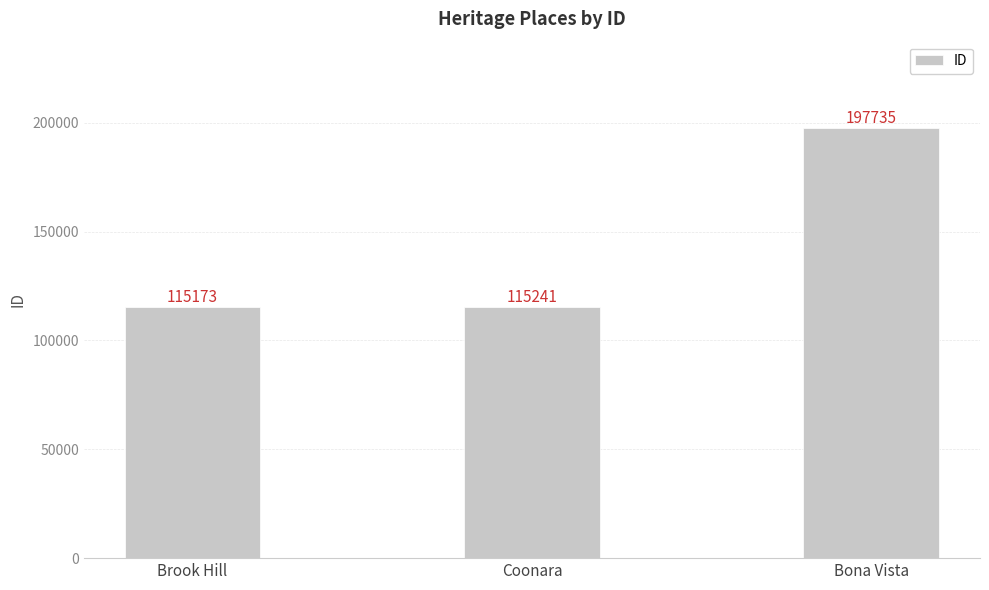

How many data points does each series have?

3